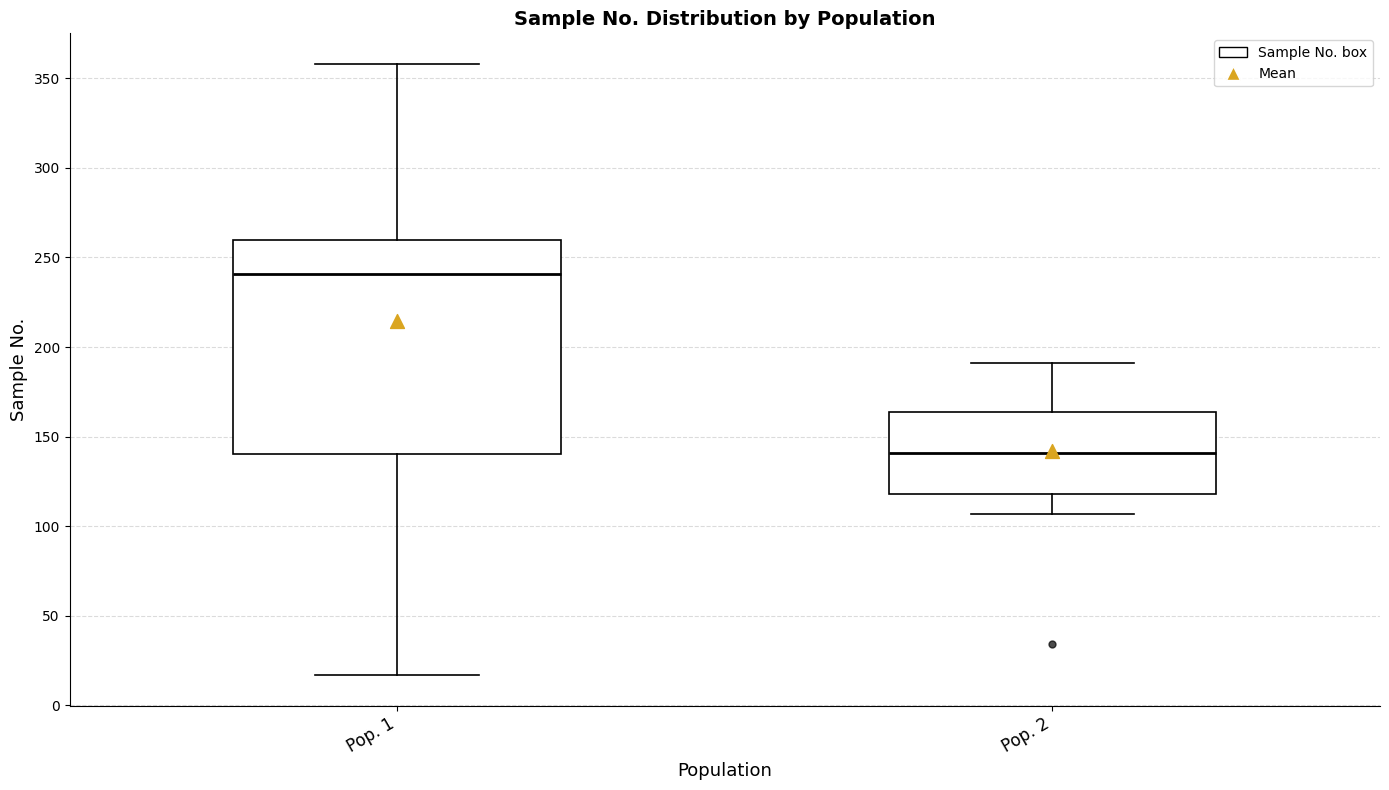

Which box's median line is the lowest?

Pop. 2